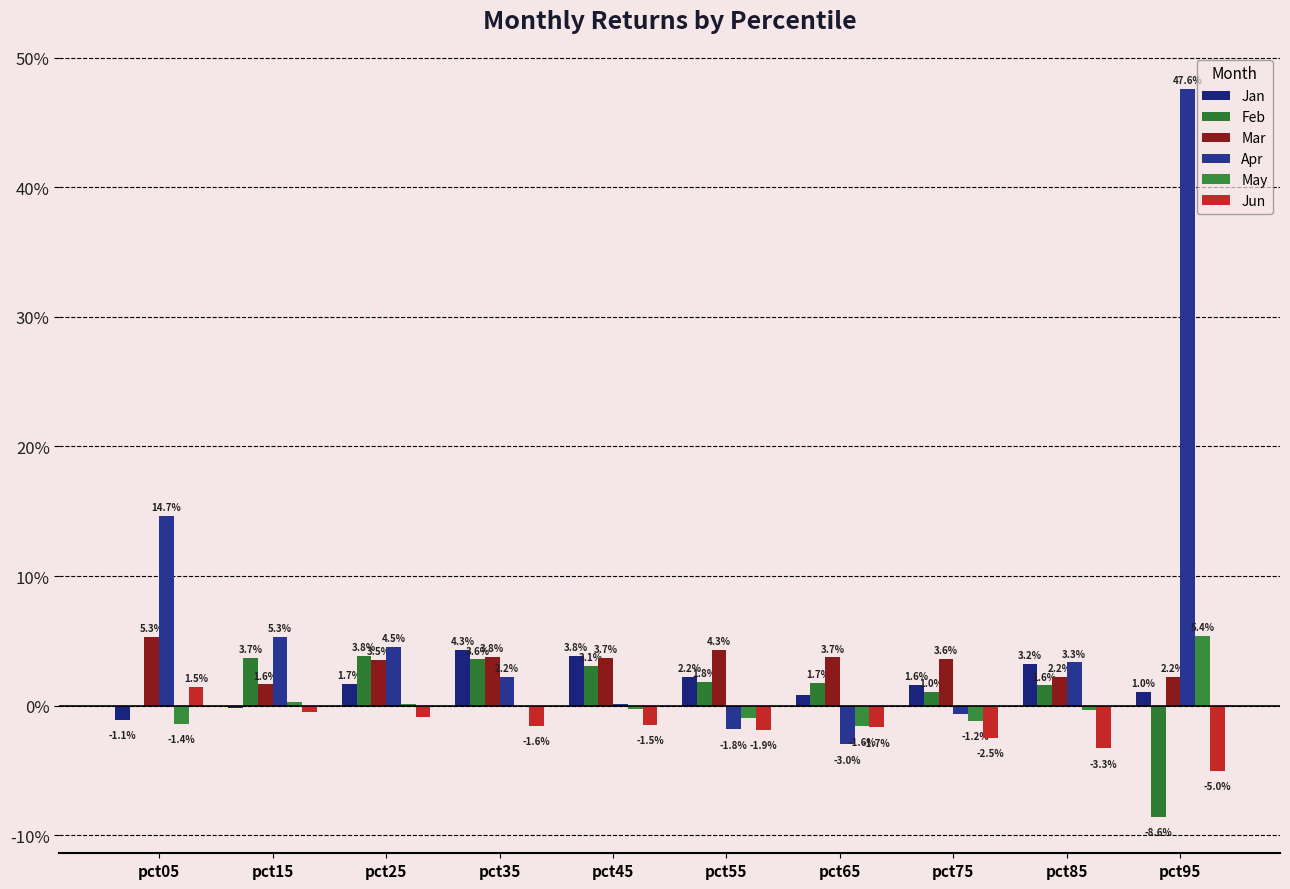

Are the bars grouped side by side (vs. stacked)?

Yes